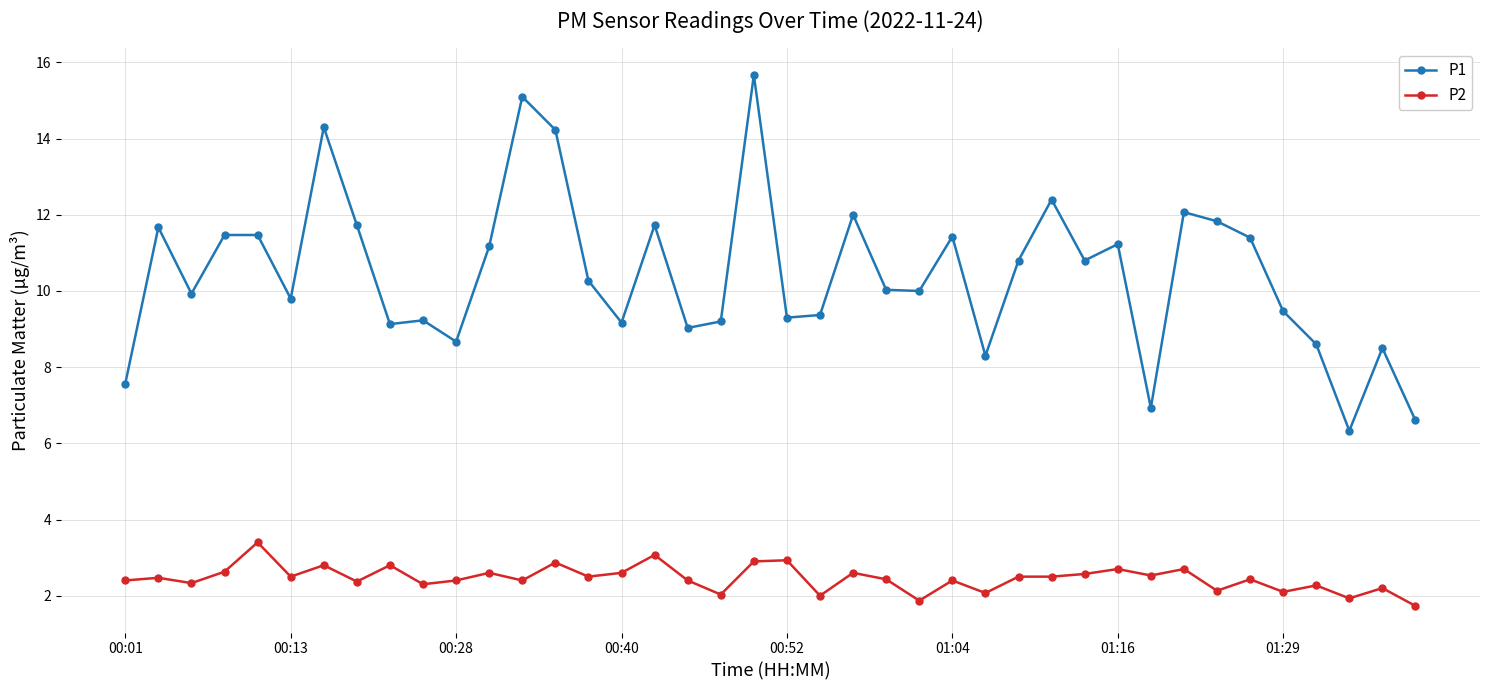

In P1, how many points are lower than both neighbors (excluding endpoints)?

12